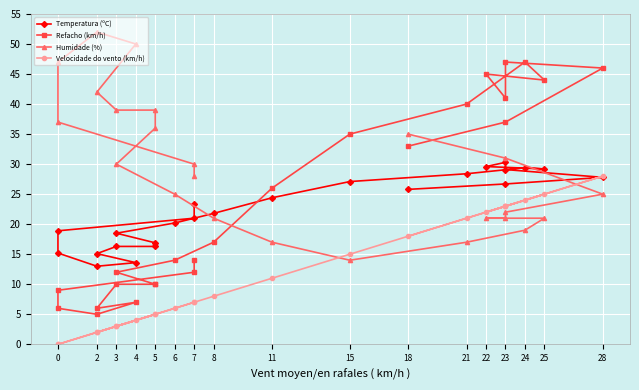

True or false: Refacho (km/h) has more than 2 points higher than both neighbors.

True